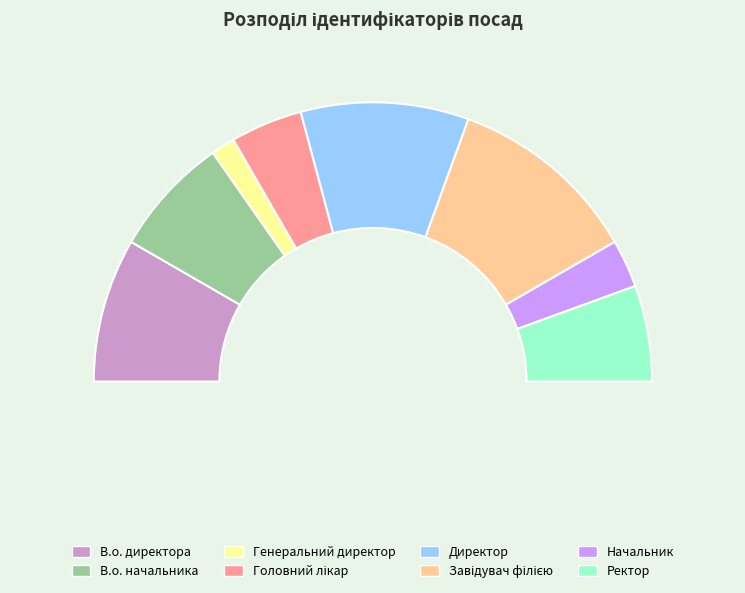

How many segments does this pie chart have?

8